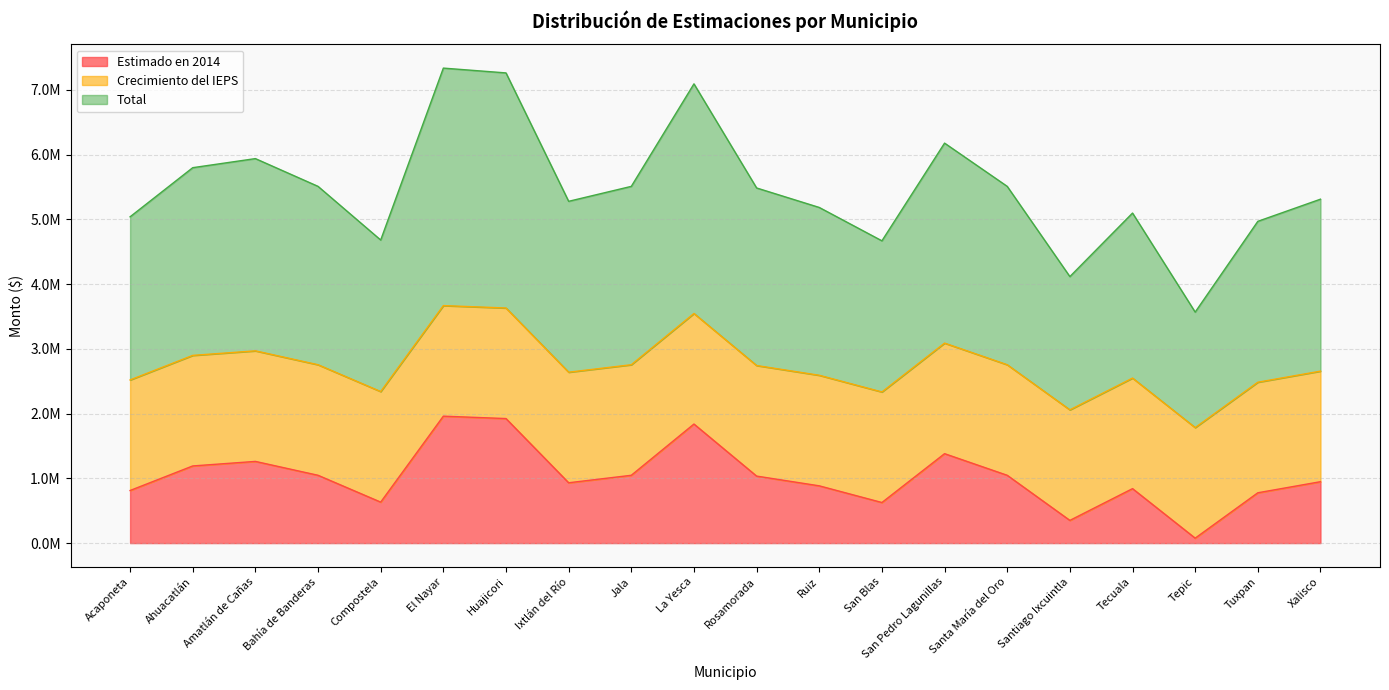

At which category does Total reach its first local valley?

Compostela